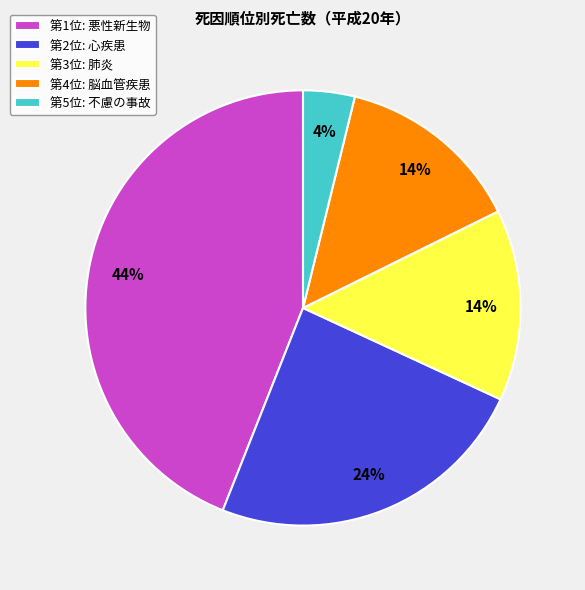

Is there any slice that represents more than half of the pie?

No